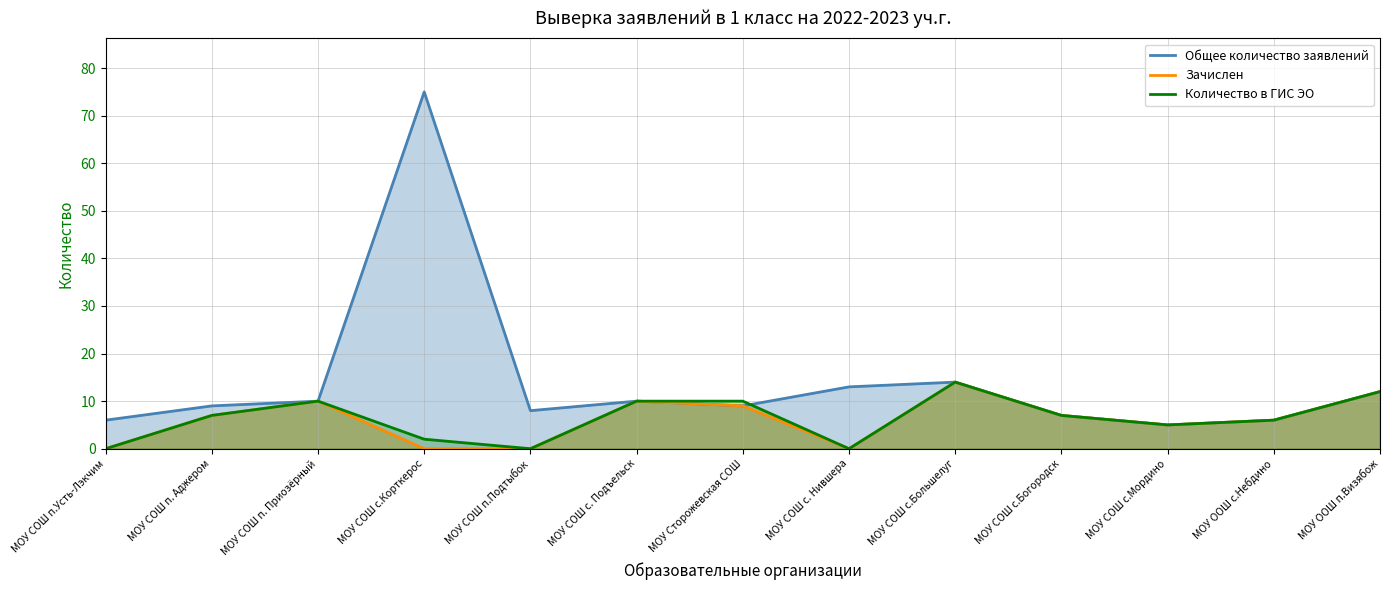

Which series has the widest spread of values?

Общее количество заявлений